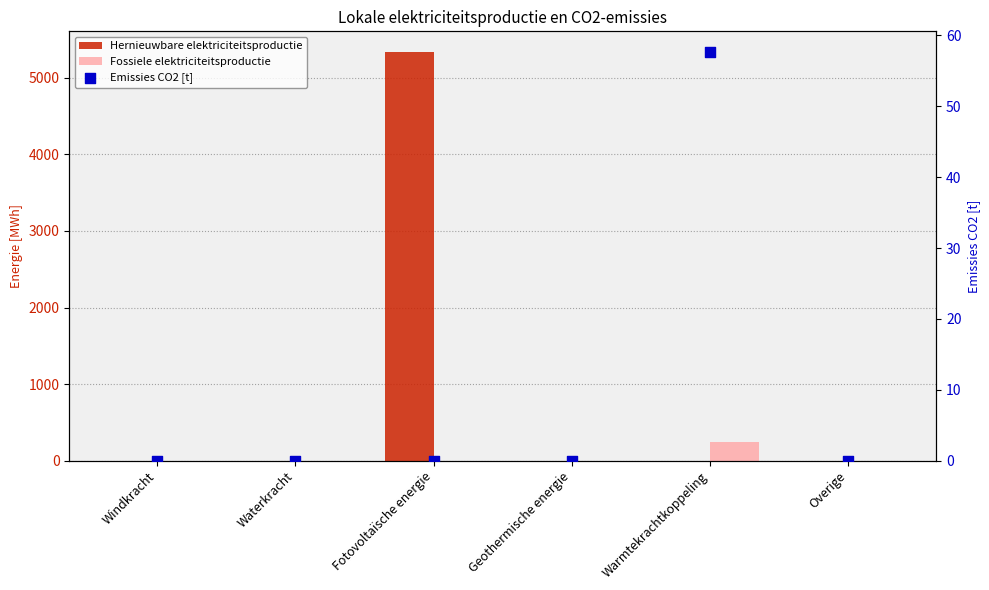

What is the total value across all series at Fotovoltaïsche energie?

5335.4